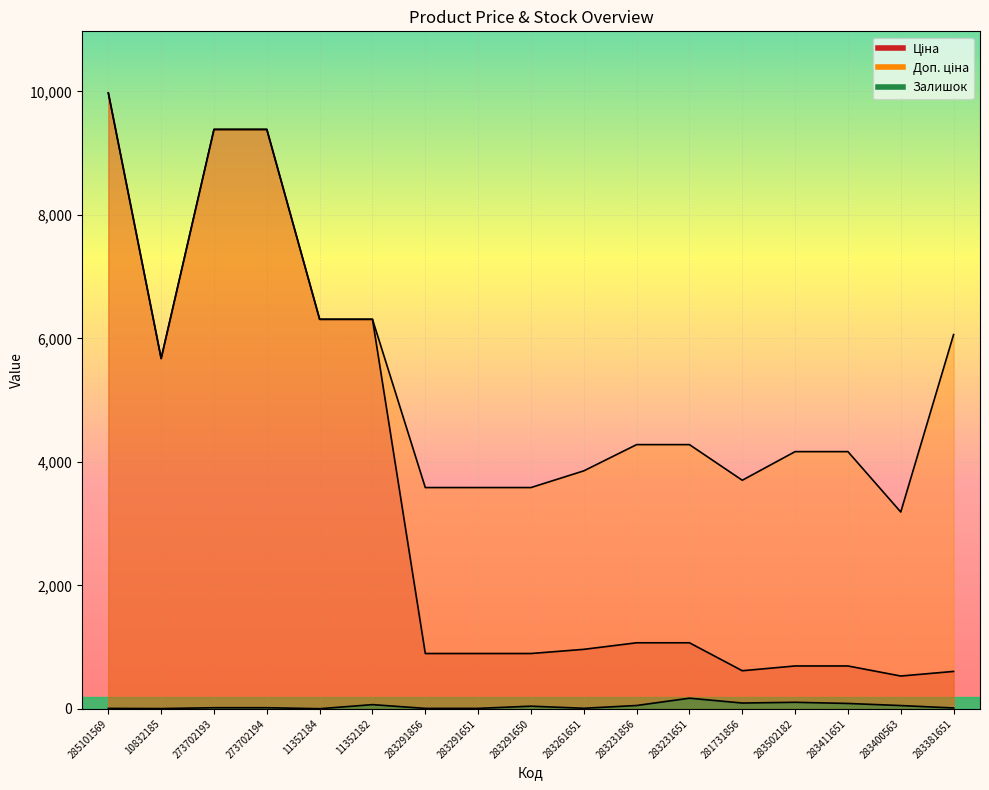

At which category is the sum across all series the highest?

285101569